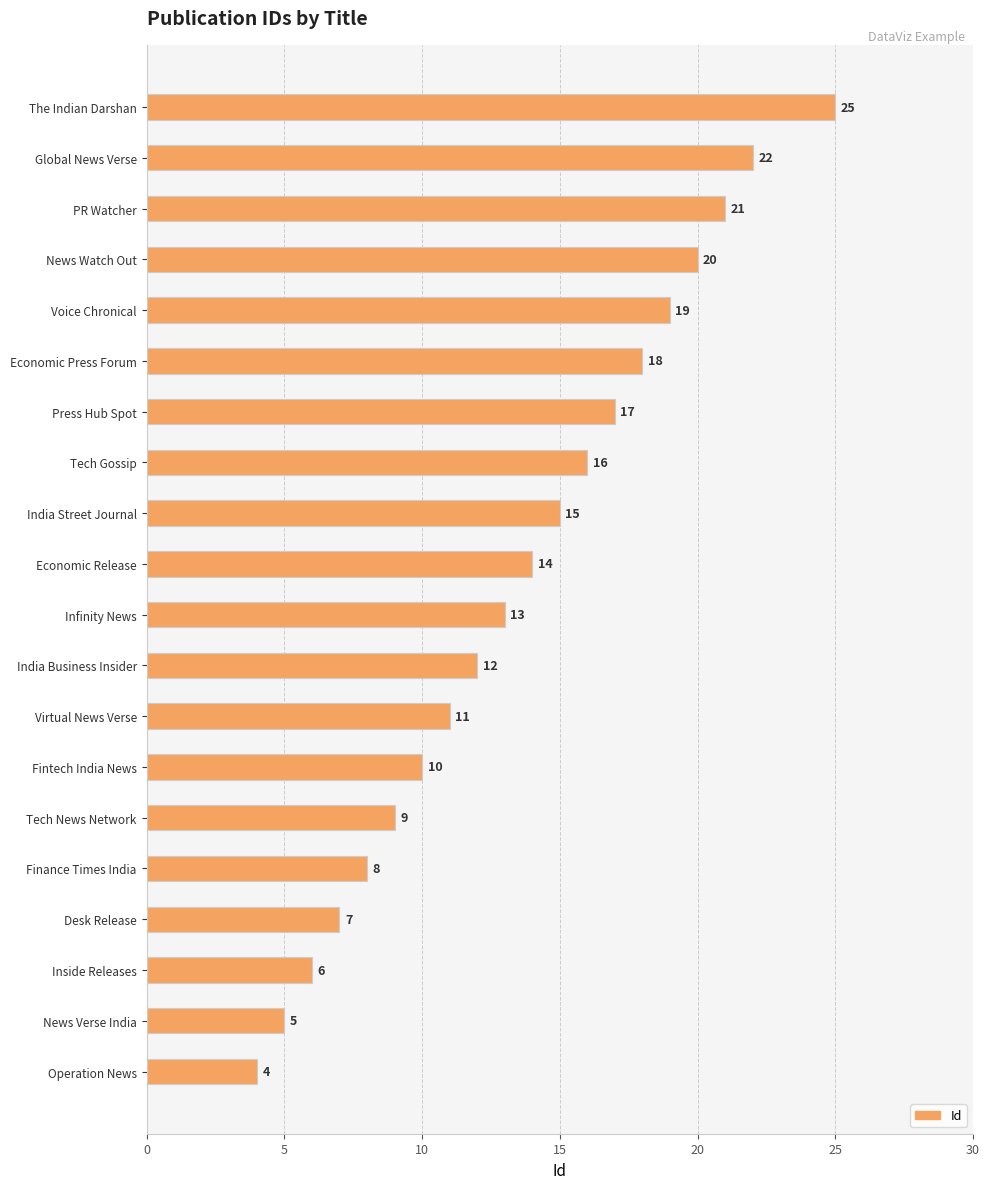

What is the change in value from Operation News to Fintech India News?

+6